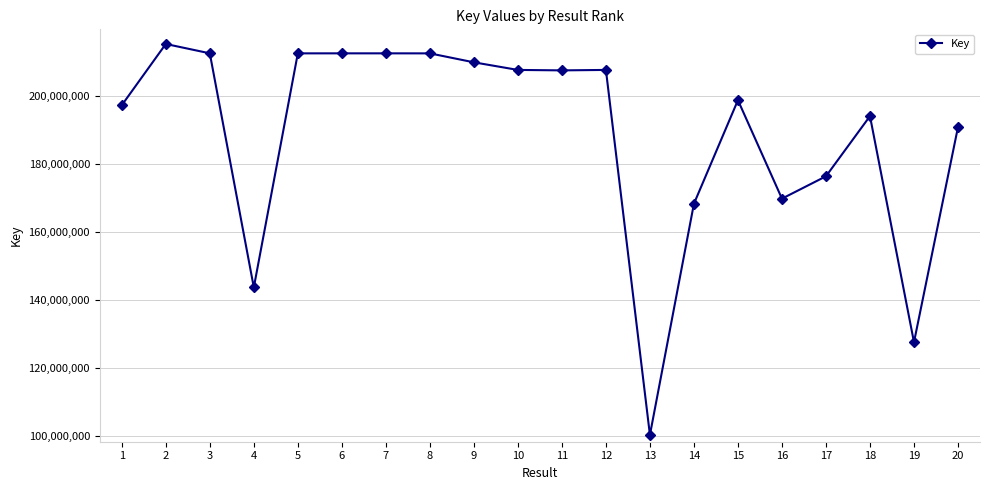

What is the change in value from 3 to 4?

-68855277